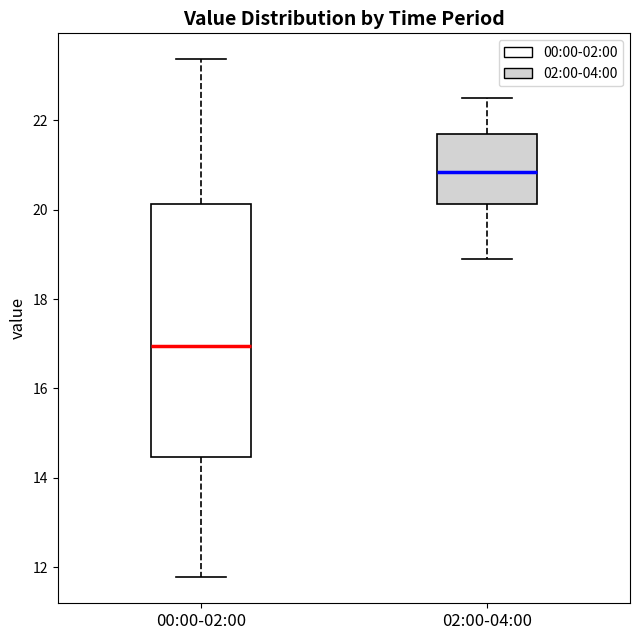

Reading left to right, transcribe this box plot: for each box, give where its median line is, the range the box spans, and where its two whiskers end, as read against the y-axis. The values are not printed on the chart, so give them approximately, as read against the axis.

00:00-02:00: median 17.0, box 14.4 to 20.2, whiskers 11.8 to 23.4
02:00-04:00: median 20.8, box 20.2 to 21.8, whiskers 19.0 to 22.6